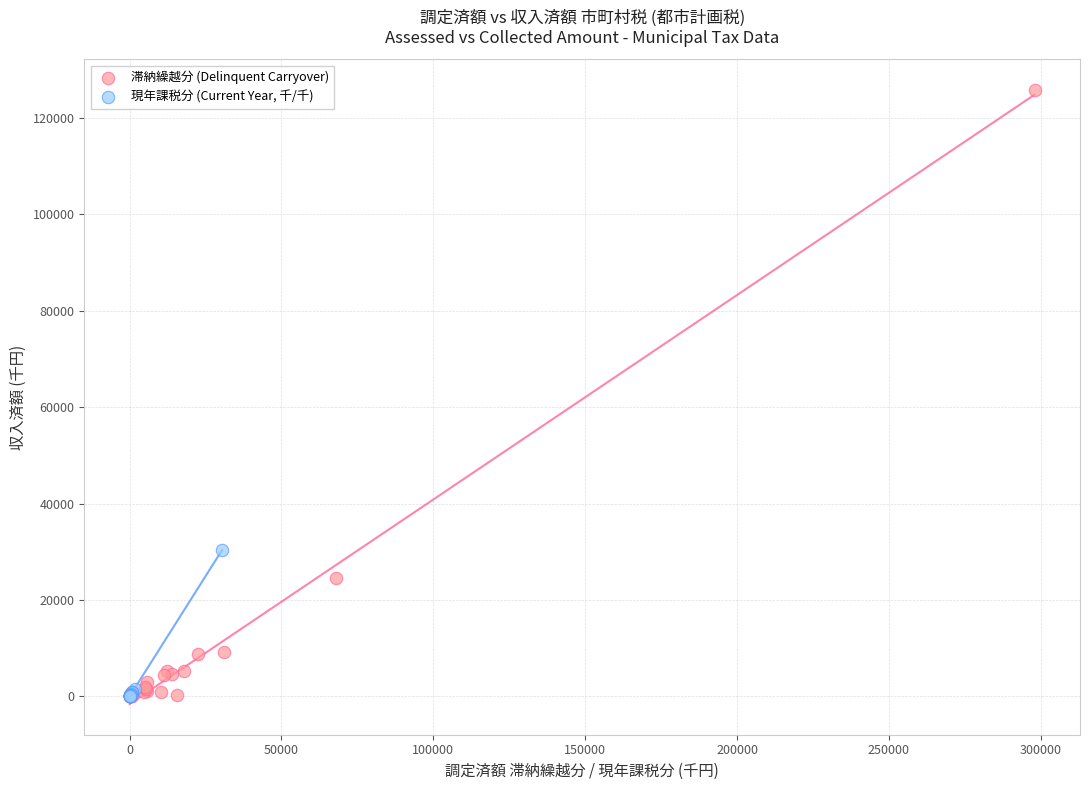

Which series has the largest Y range (max minus min)?

滞納繰越分 (Delinquent Carryover)